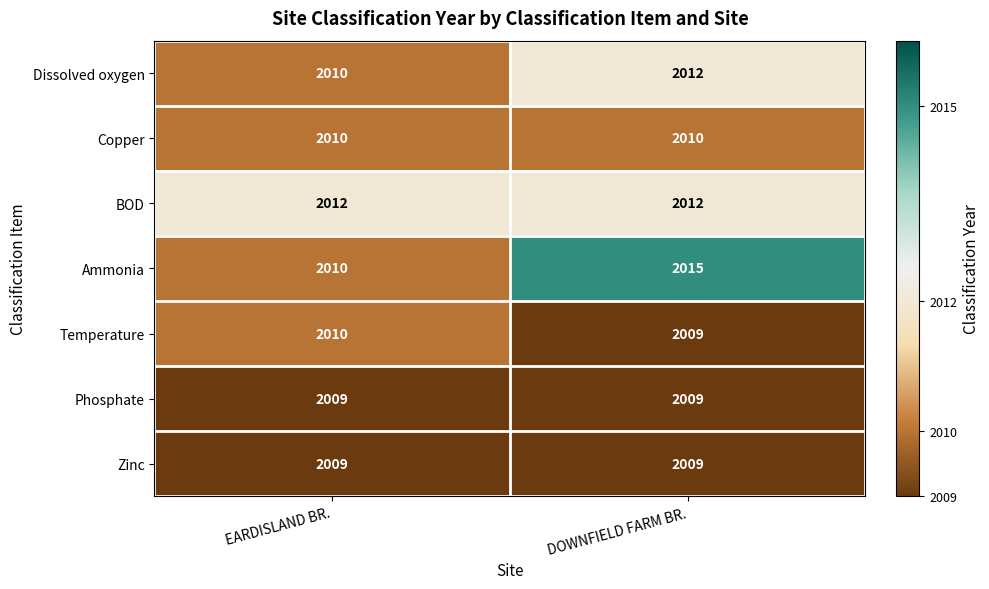

List the labels in order of Ammonia value, largest first.

DOWNFIELD FARM BR., EARDISLAND BR.